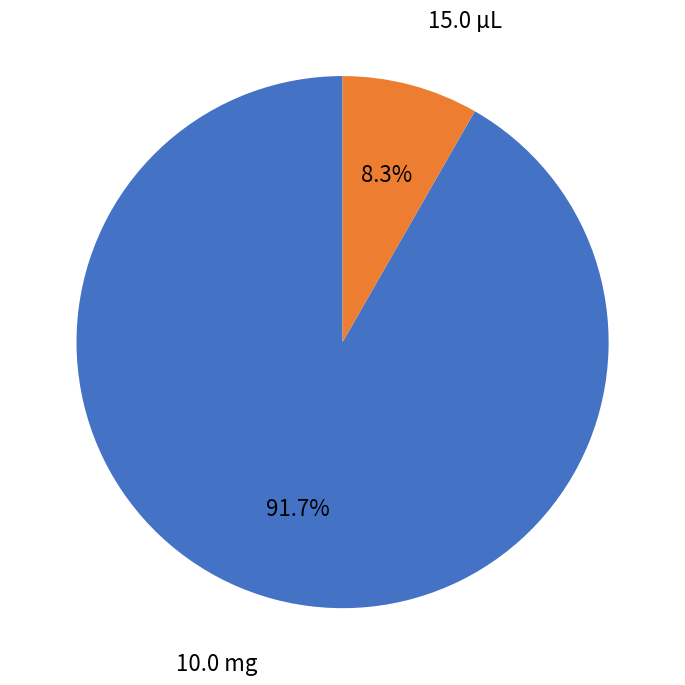

Count the number of slices in the pie.

2